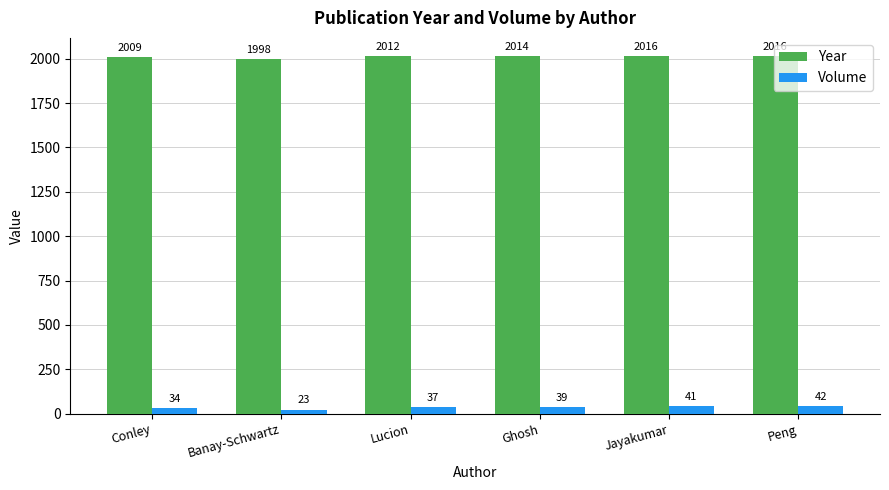

Reading left to right, list all the values displayed in this chart.

Year: 2009	1998	2012	2014	2016	2016
Volume: 34	23	37	39	41	42